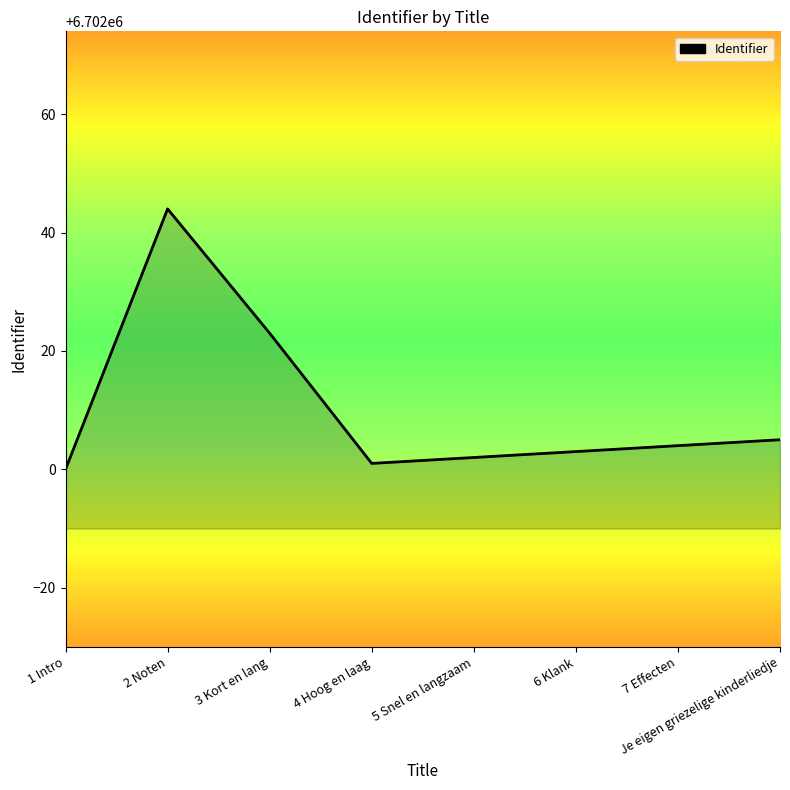

What is the change in value from 5 Snel en langzaam to 7 Effecten?

+2